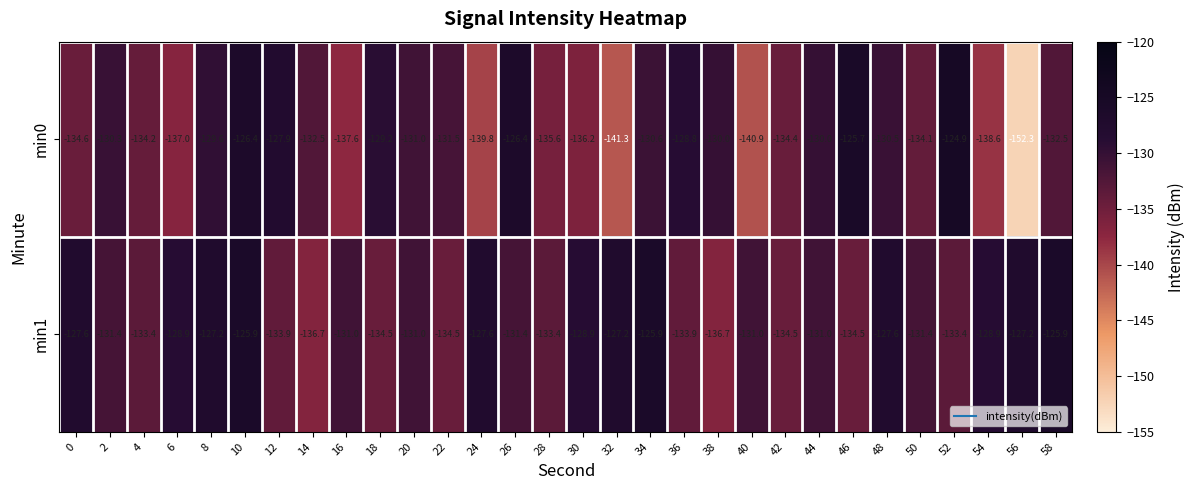

What is the spread (max minus min) of values at 46?

8.8